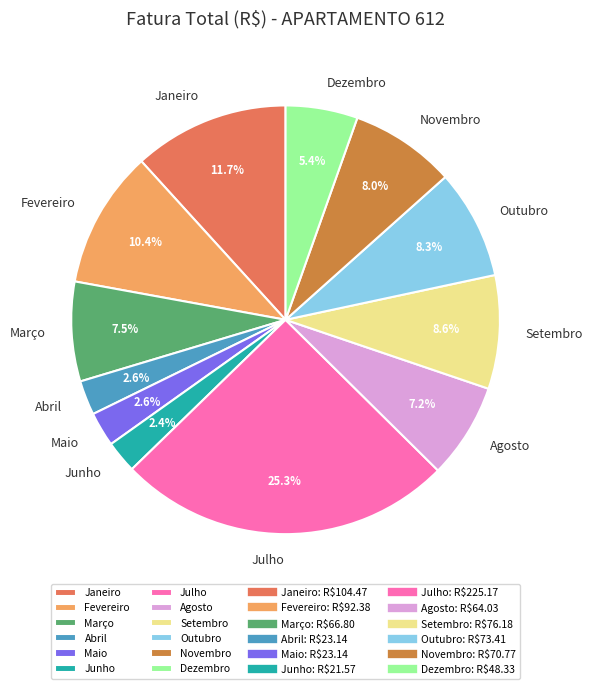

How many slices are in this pie chart?

12